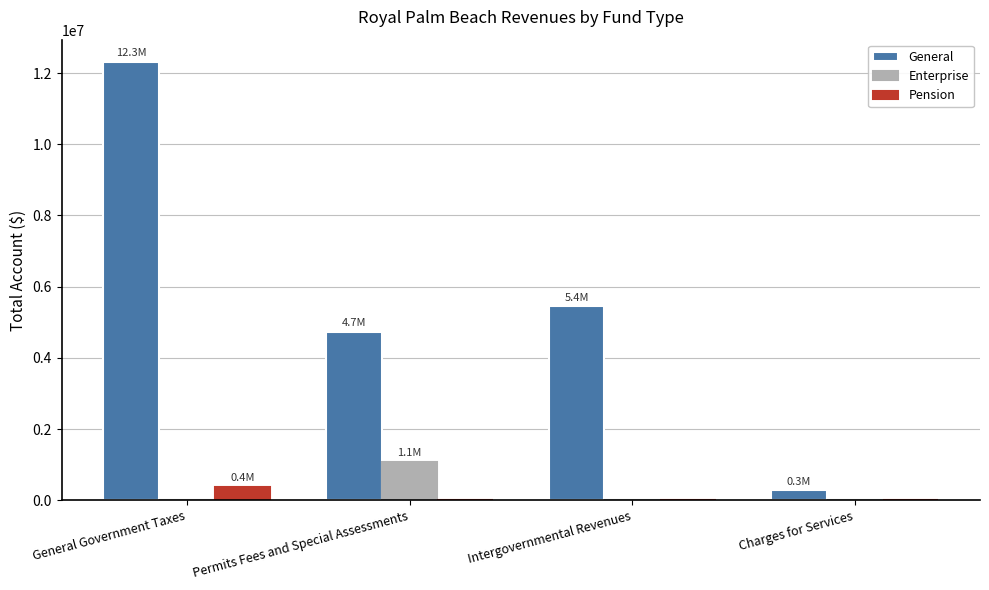

Reading left to right, list all the values displayed in this chart.

General: 12322254	4730533	5446275	279750
Enterprise: 0	1075148	0	0
Pension: 375527	0	0	0